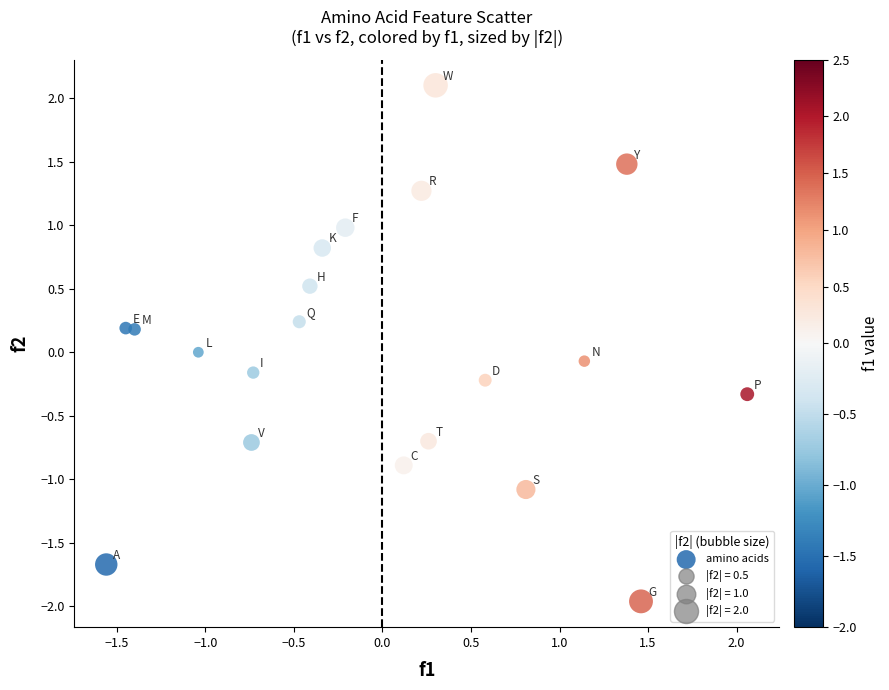

What is the range of Y values (max minus min)?

4.1